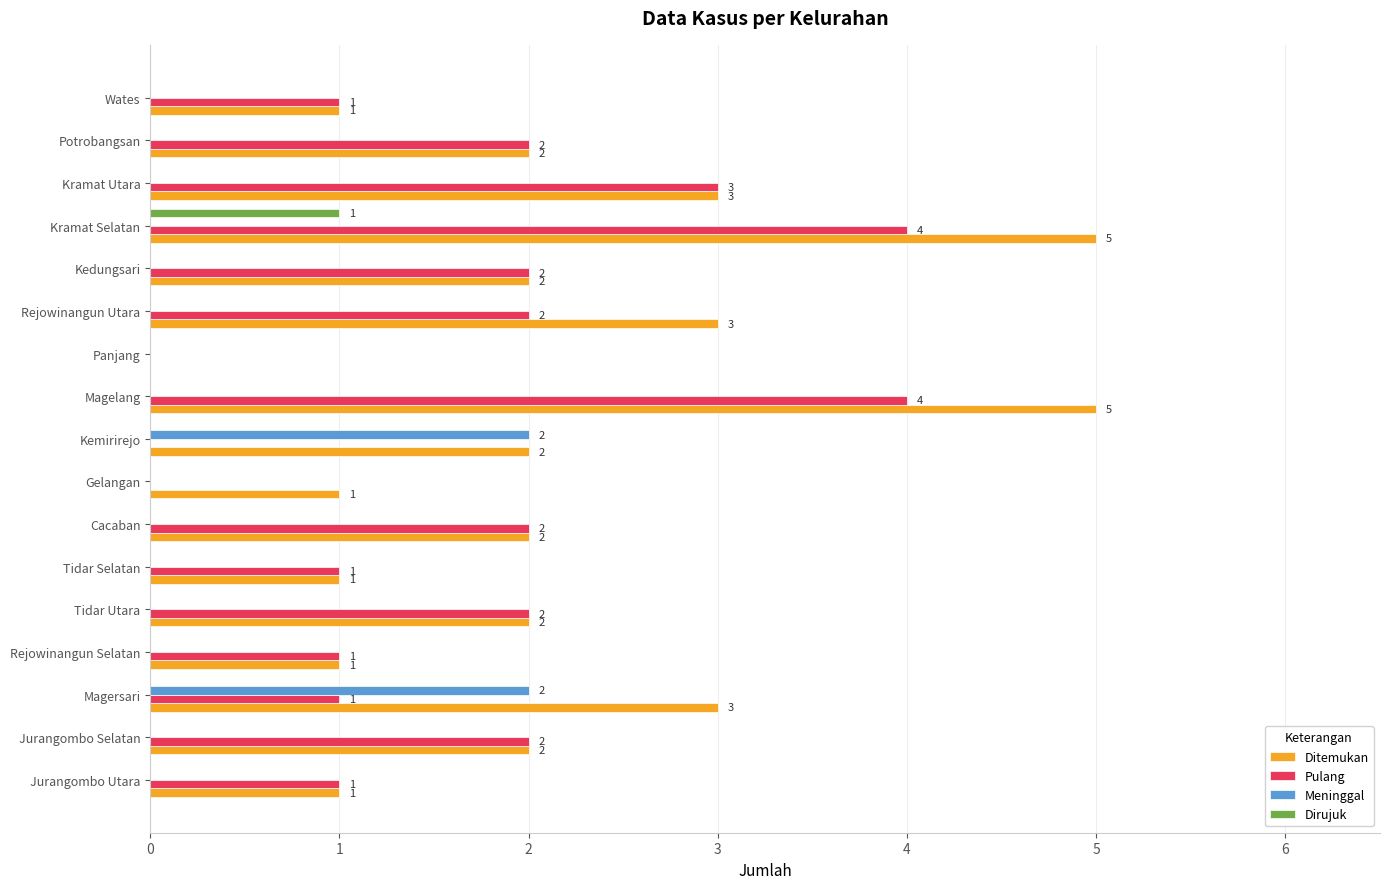

What is the average value of the Ditemukan series?

2